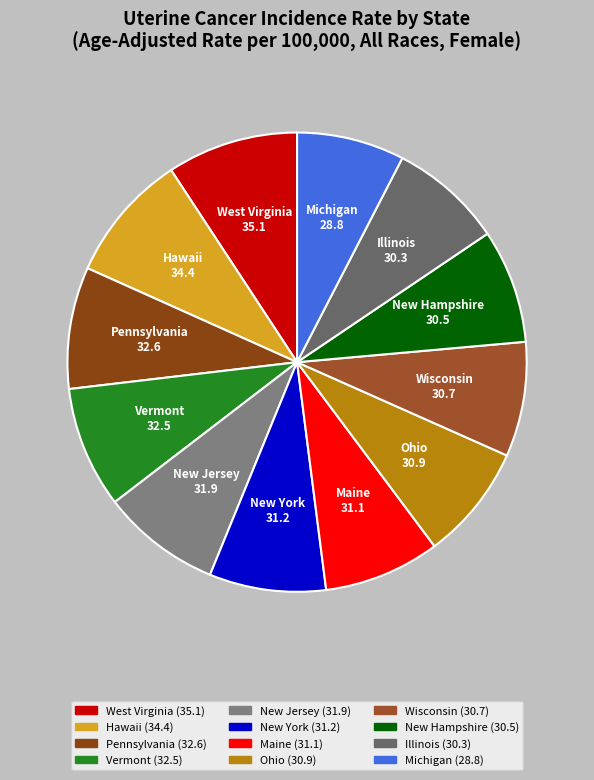

How many slices are in this pie chart?

12